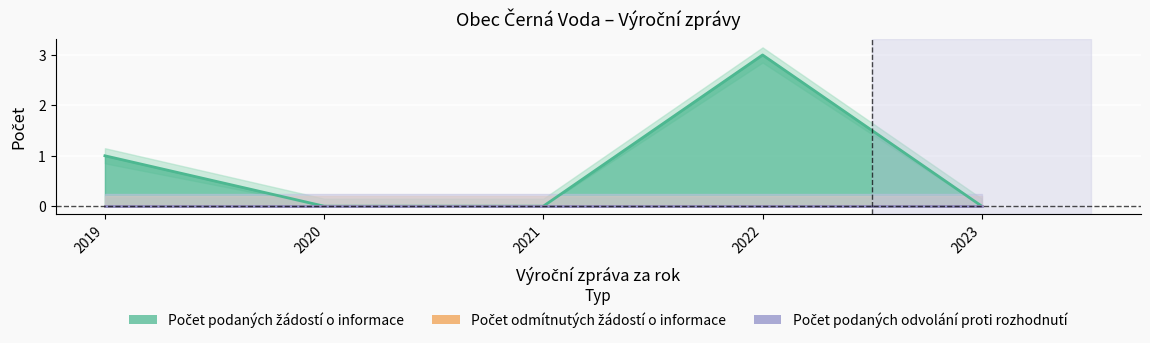

Rank the categories by Počet podaných žádostí o informace value from lowest to highest.

2020, 2021, 2023, 2019, 2022